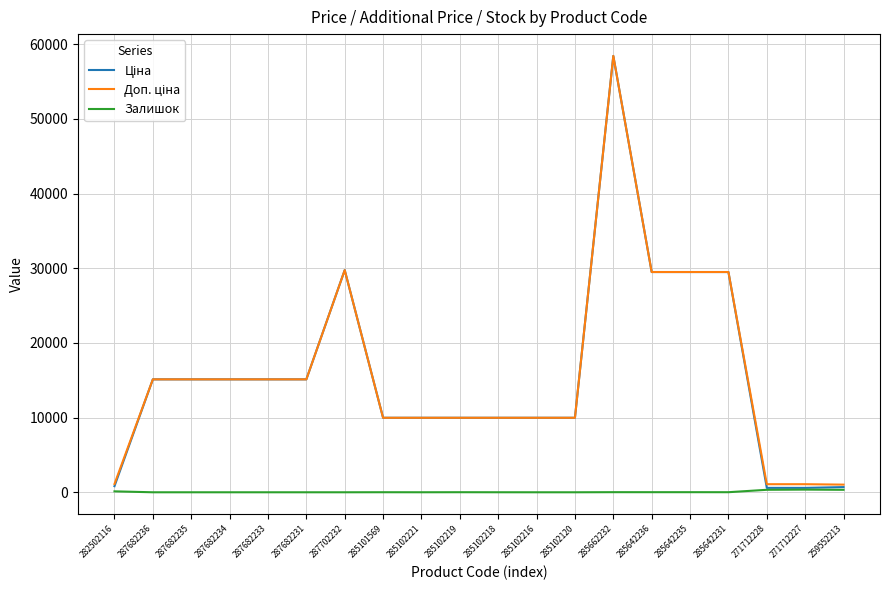

What is the spread (max minus min) of values at 287682234?

15120.0